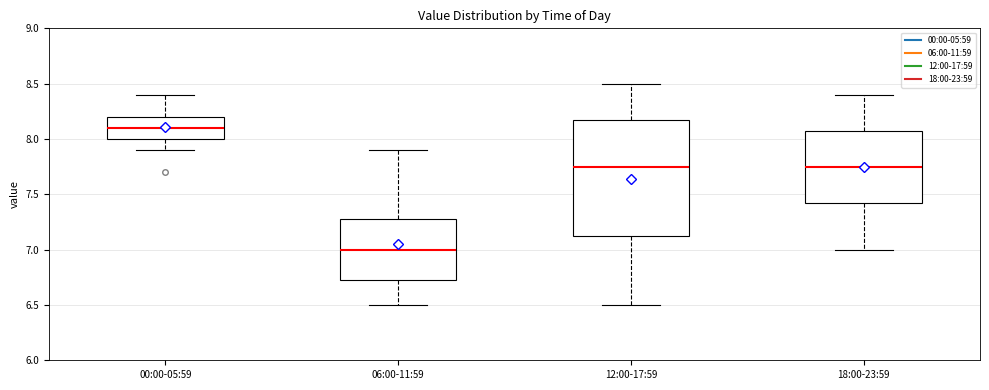

Which box is the tallest, from its lower edge to its upper edge?

12:00-17:59